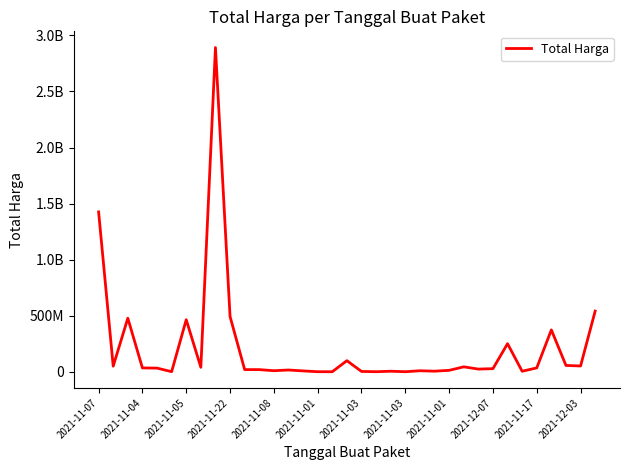

Is this an area chart (filled region under the line)?

No